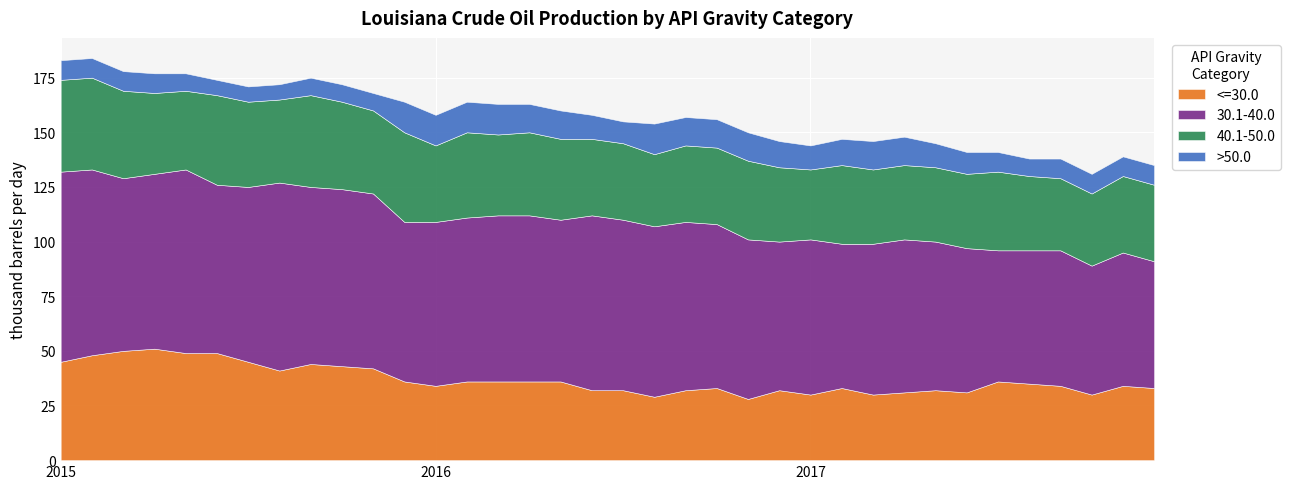

How many 40.1-50.0 values are between 34 and 39?

25